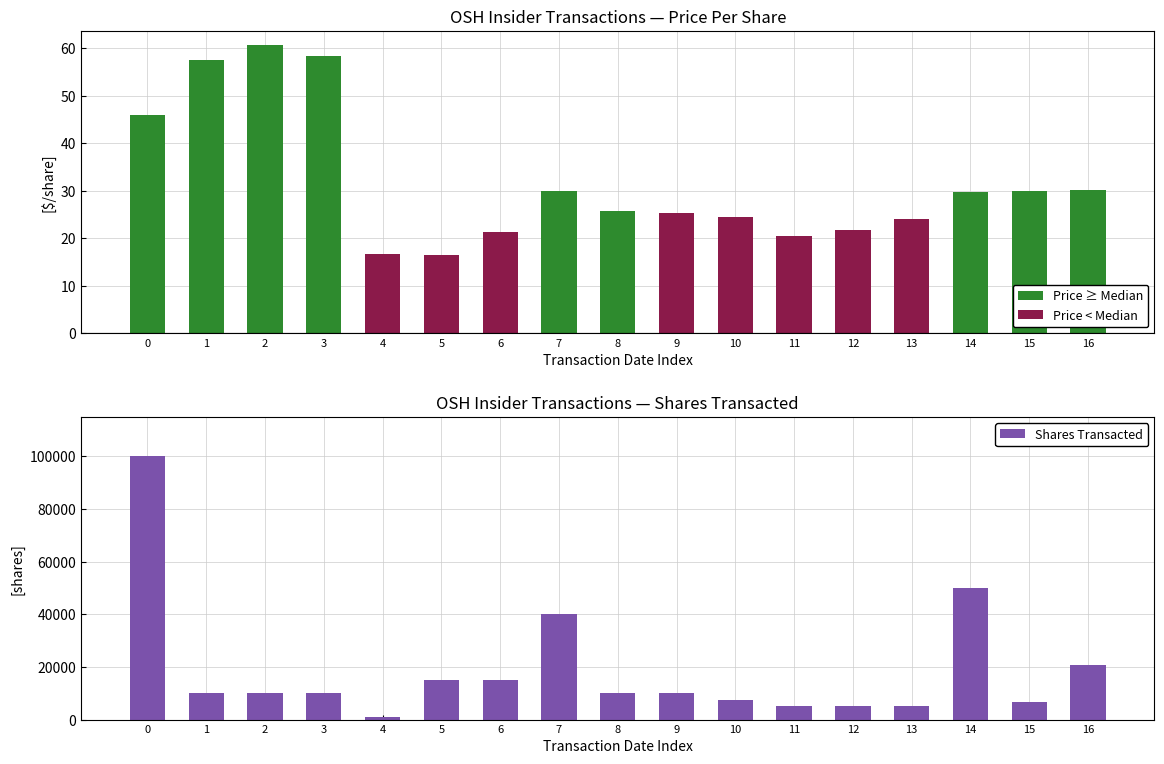

Reading left to right, what are all the values shown in this chart?

Price ≥ Median: 46.0	57.5	60.6	58.4	0.0	0.0	0.0	30.0	25.8	0.0	0.0	0.0	0.0	0.0	29.7	30.0	30.2
Price < Median: 0.0	0.0	0.0	0.0	16.7	16.4	21.4	0.0	0.0	25.4	24.5	20.6	21.8	24.0	0.0	0.0	0.0
Shares Transacted: 100000.0	10000.0	10000.0	10000.0	1151.0	15000.0	15000.0	40000.0	10000.0	10000.0	7431.0	5000.0	5000.0	5000.0	50159.0	6601.0	20809.0